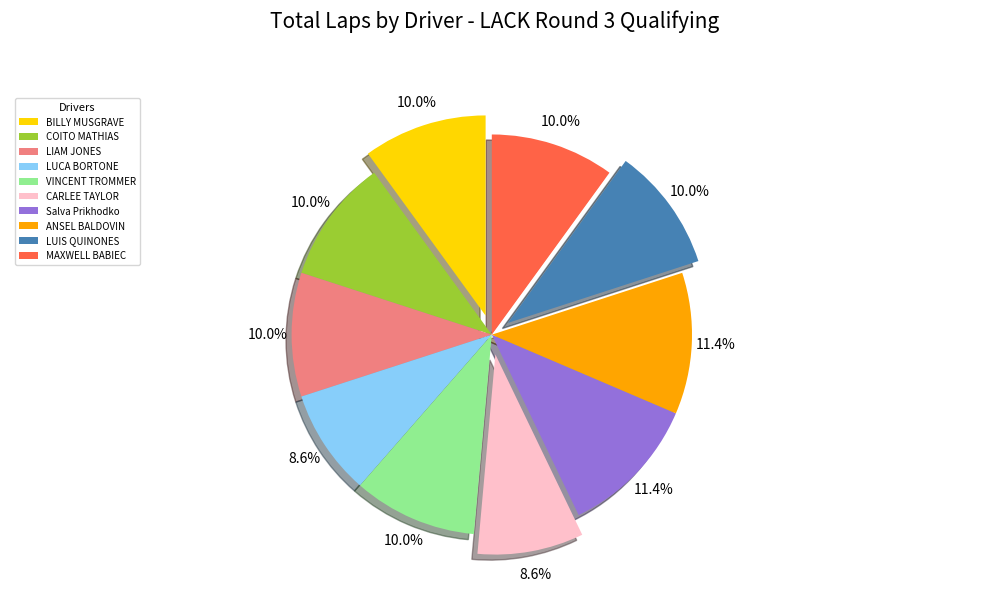

How much of the chart is everything except CARLEE TAYLOR?

91.4%